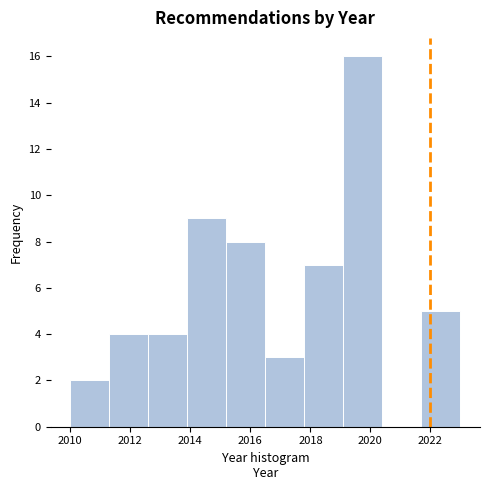

How tall is the bar that spans 2013.9 to 2015.2 on the x-axis? Neither the bar edges nor the heights are printed on the chart, so give them approximately, as read against the axes.

9